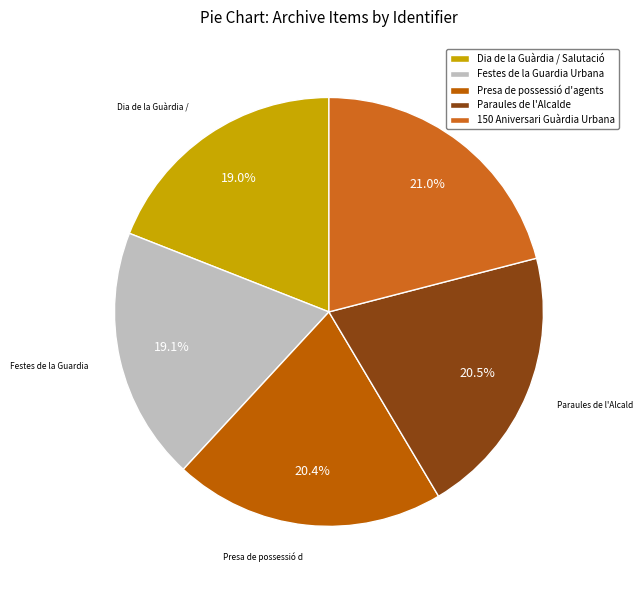

What portion of the pie excludes Festes de la Guardia Urbana?

80.9%